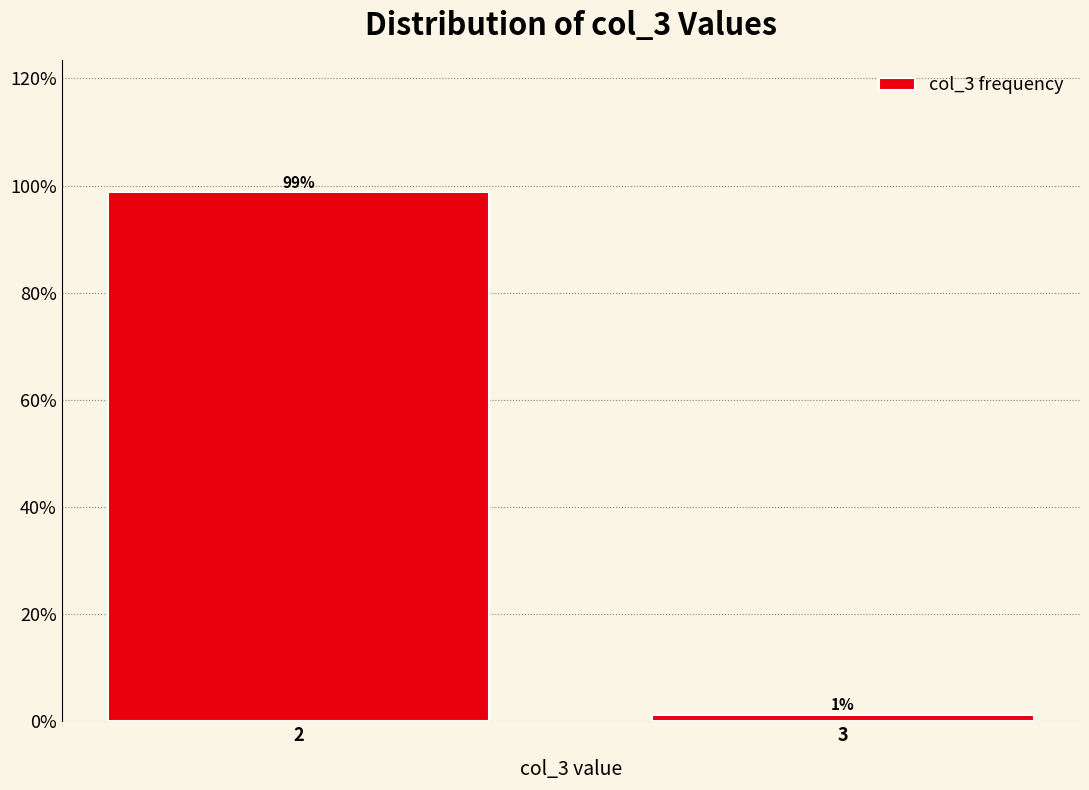

Does the chart contain any negative values?

No